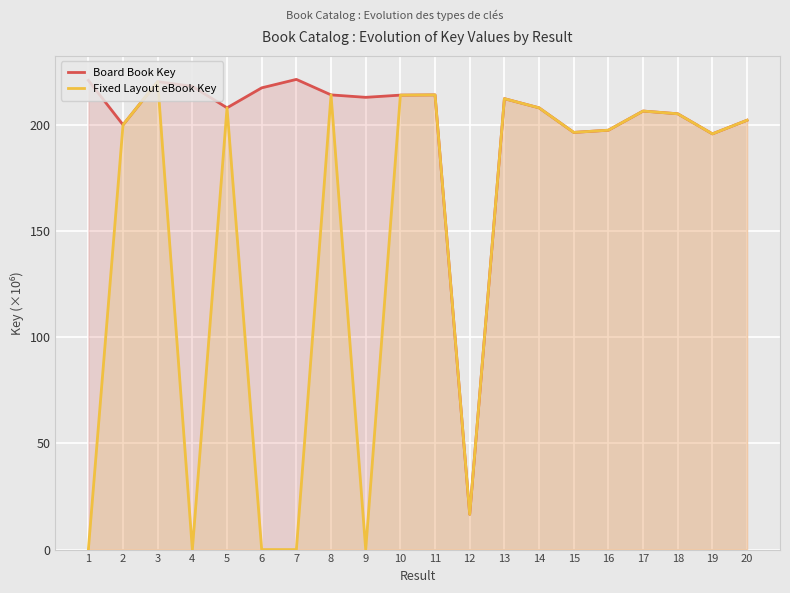

At which category does Fixed Layout eBook Key reach its first local peak?

3